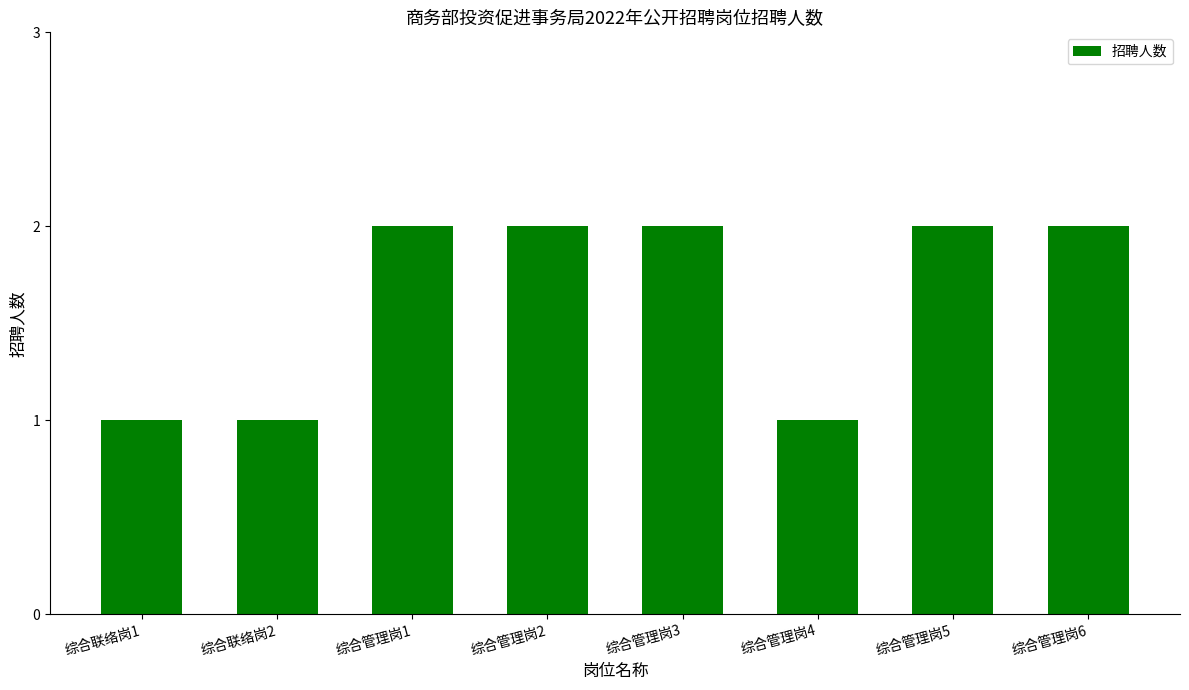

Is it true that the value at 综合联络岗2 is 1?

True